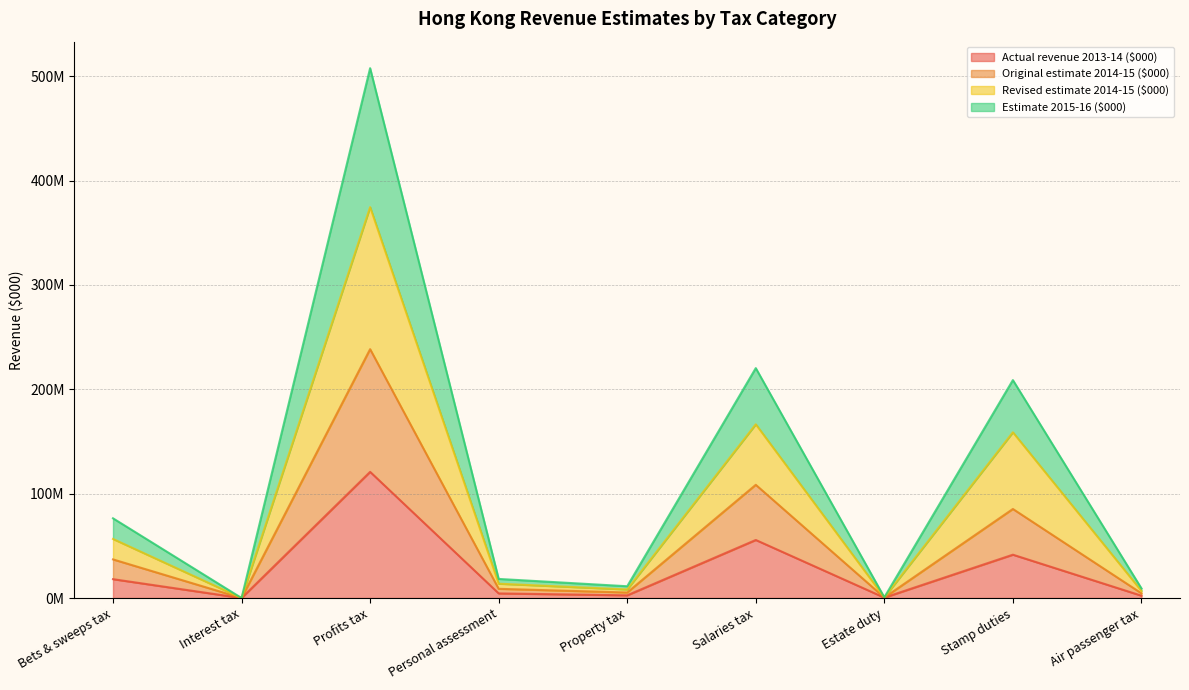

What position from the left is Personal assessment?

4